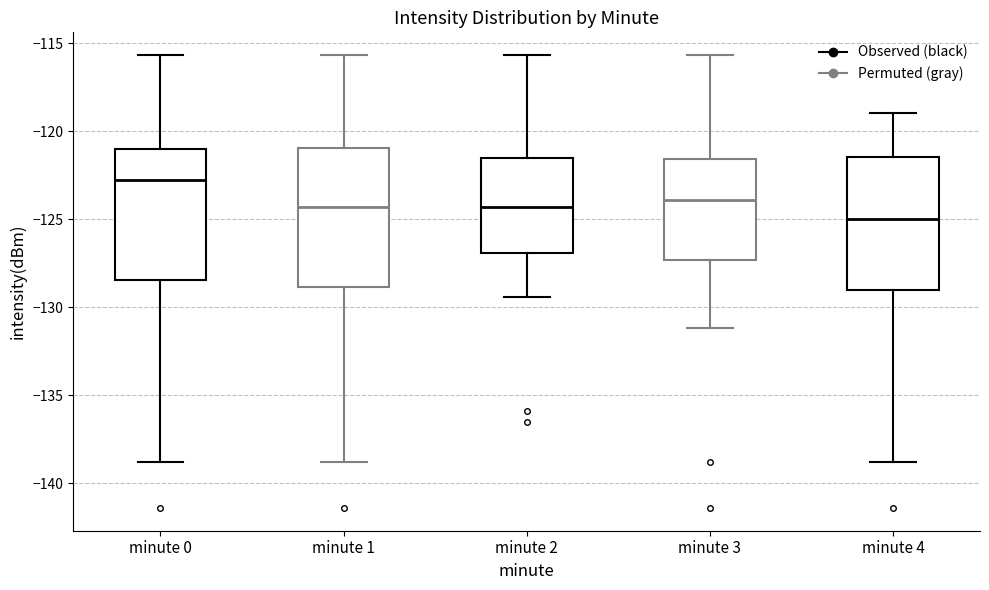

Which box has the highest median line?

minute 0